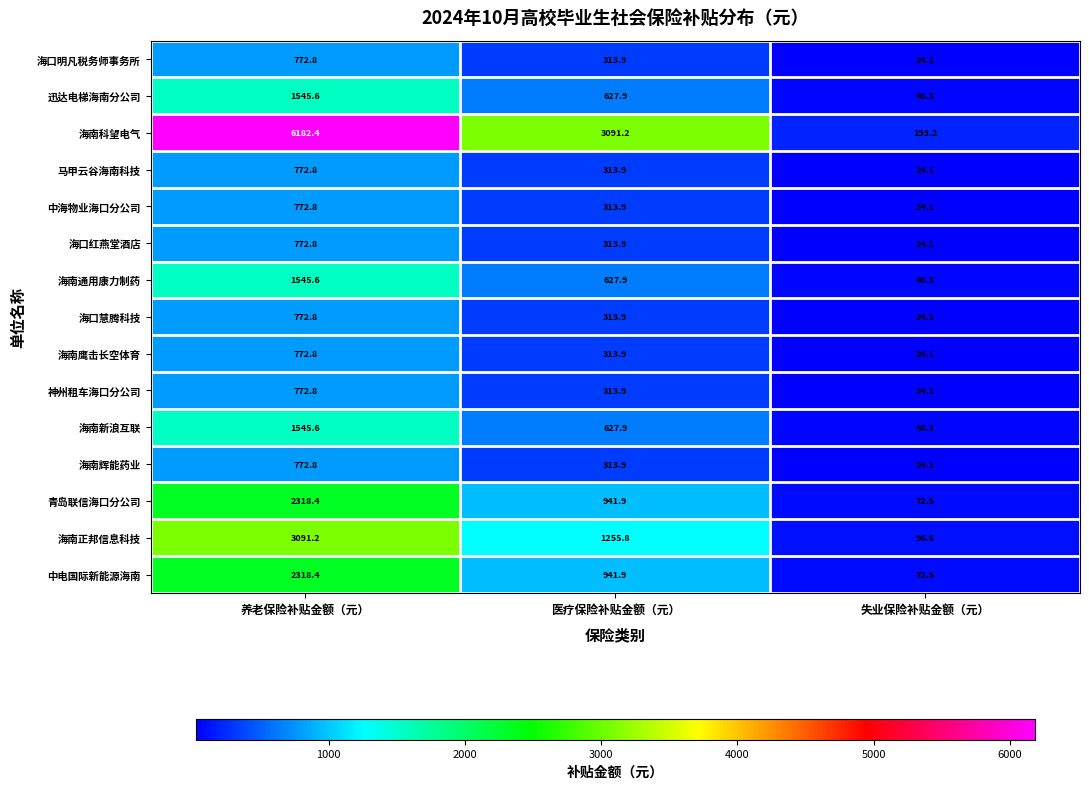

At which category does the chart reach its peak across all series?

养老保险补贴金额（元）